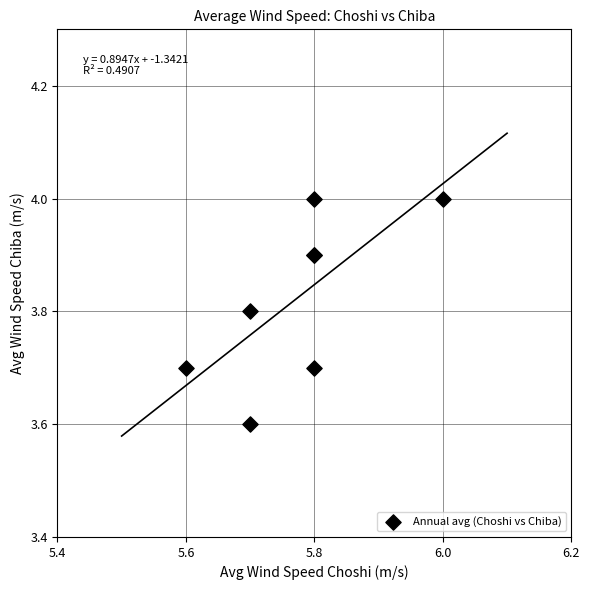

What Y value in the scatter plot is closest to 3?

3.6